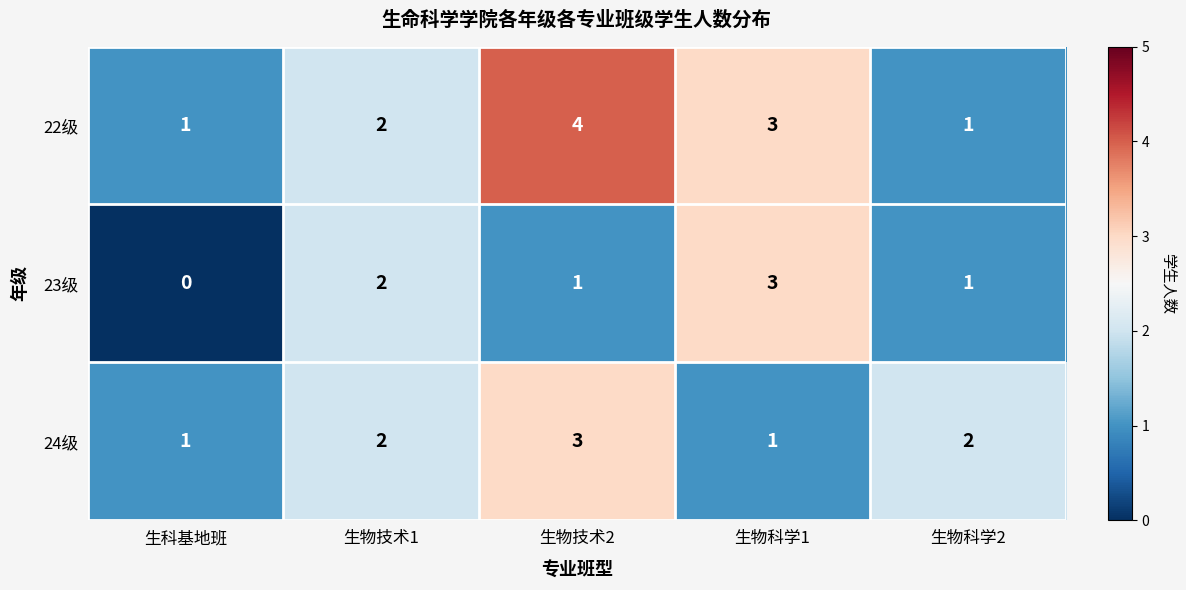

How many distinct data groups are displayed?

3